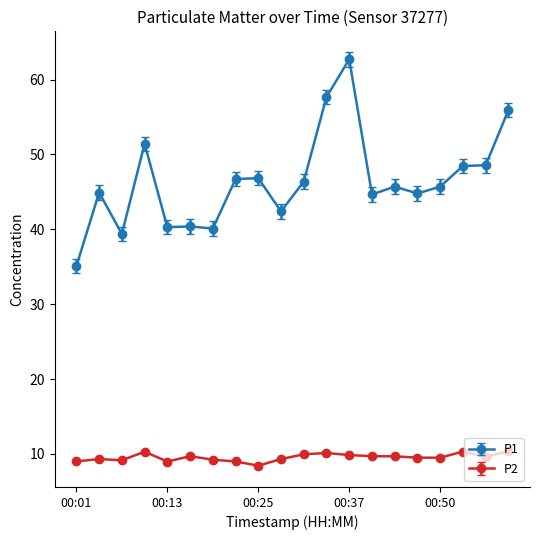

True or false: P1 and P2 cross at least once.

False